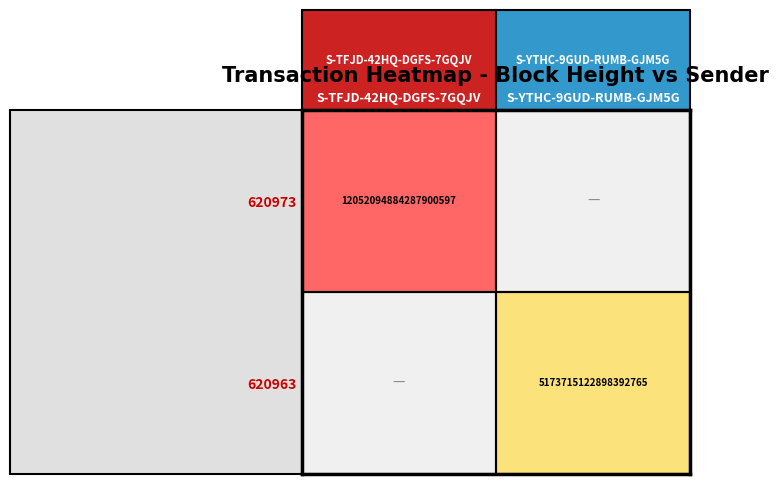

True or false: 620963 has a value of 5173715122898393088 at S-YTHC-9GUD-RUMB-GJM5G.

True